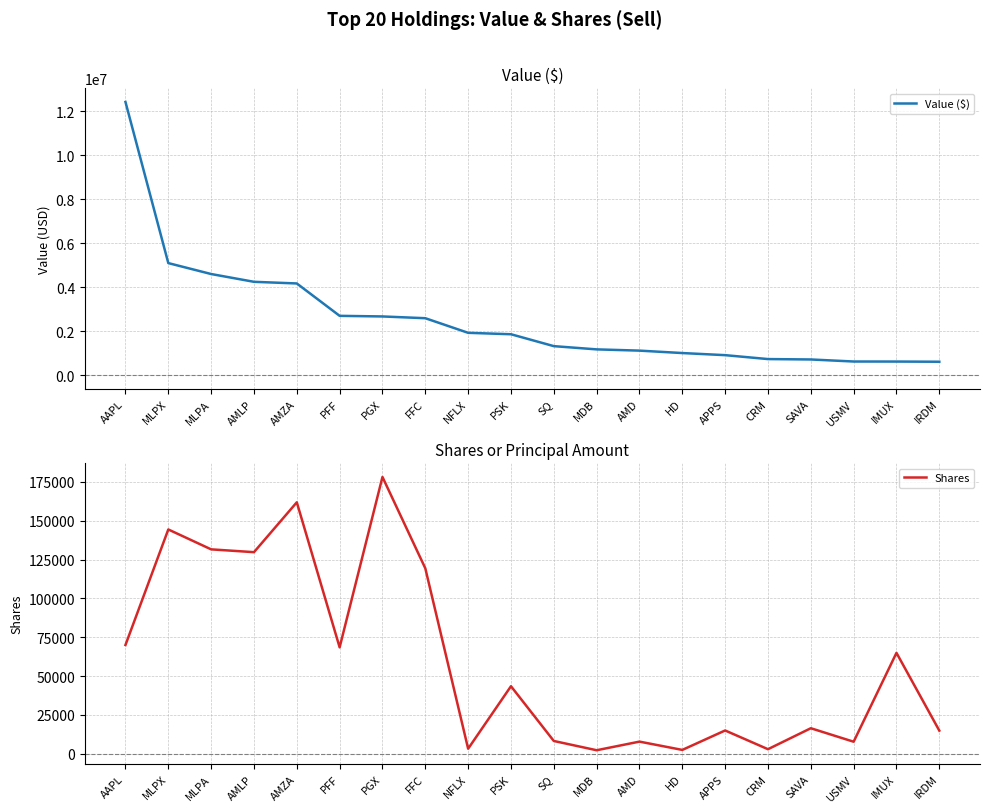

True or false: Shares and Value ($) cross at least once.

False